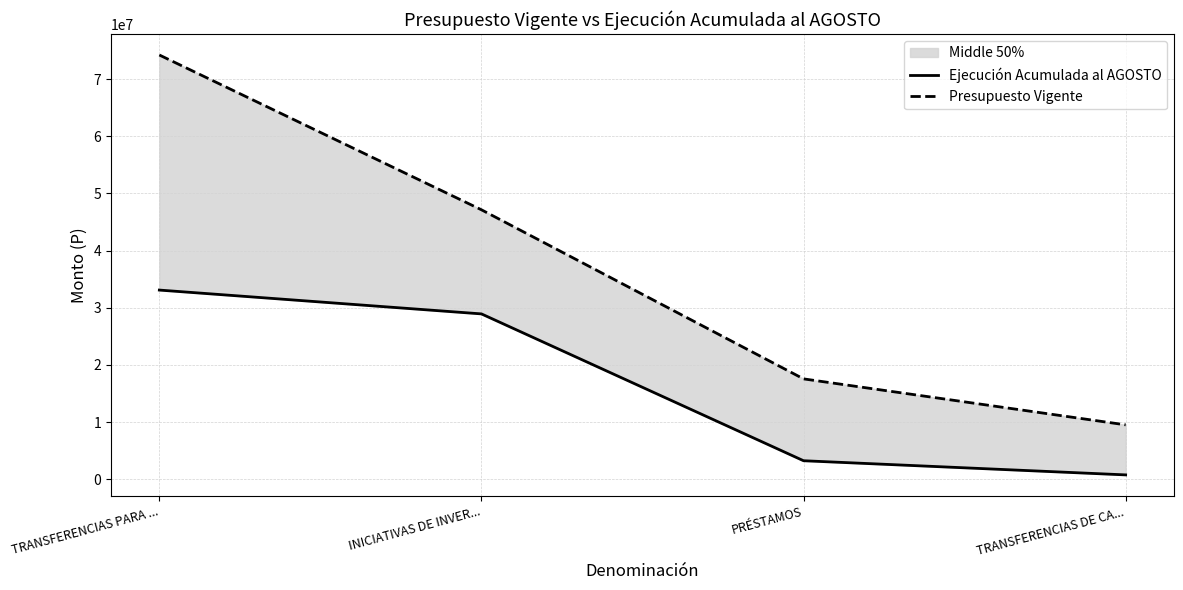

Reading left to right, list all the values displayed in this chart.

Ejecución Acumulada al AGOSTO: TRANSFERENCIAS PARA ...=33096603	INICIATIVAS DE INVER...=28929628	PRÉSTAMOS=3242371	TRANSFERENCIAS DE CA...=765081
Presupuesto Vigente: TRANSFERENCIAS PARA ...=74221623	INICIATIVAS DE INVER...=47141729	PRÉSTAMOS=17561481	TRANSFERENCIAS DE CA...=9518413